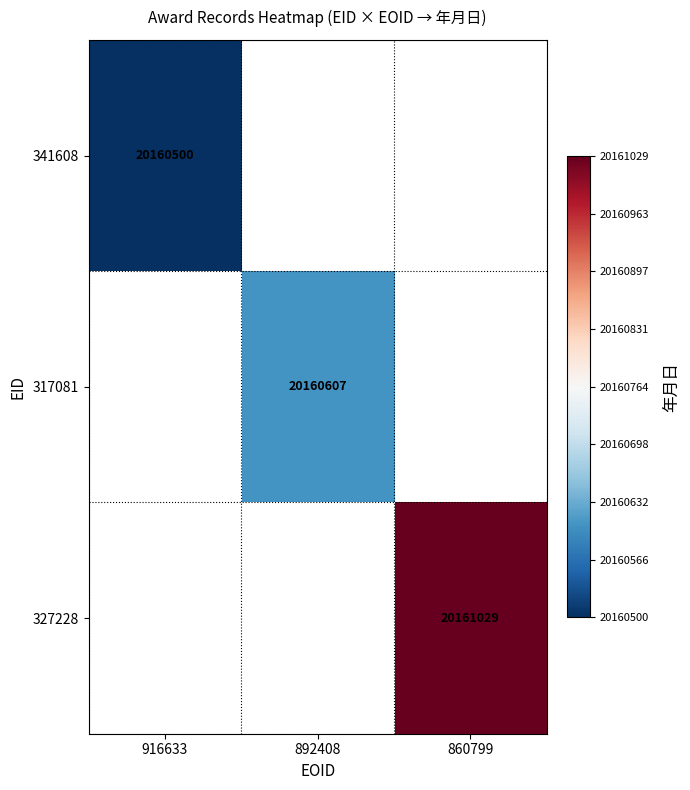

The 327228 series shows 12182555 at 860799. True or false?

False